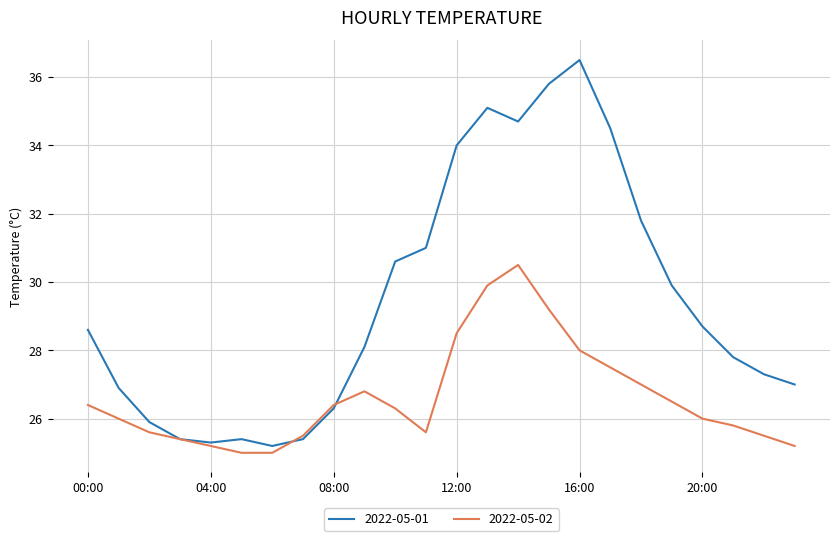

What is the maximum value shown in the chart?

36.5